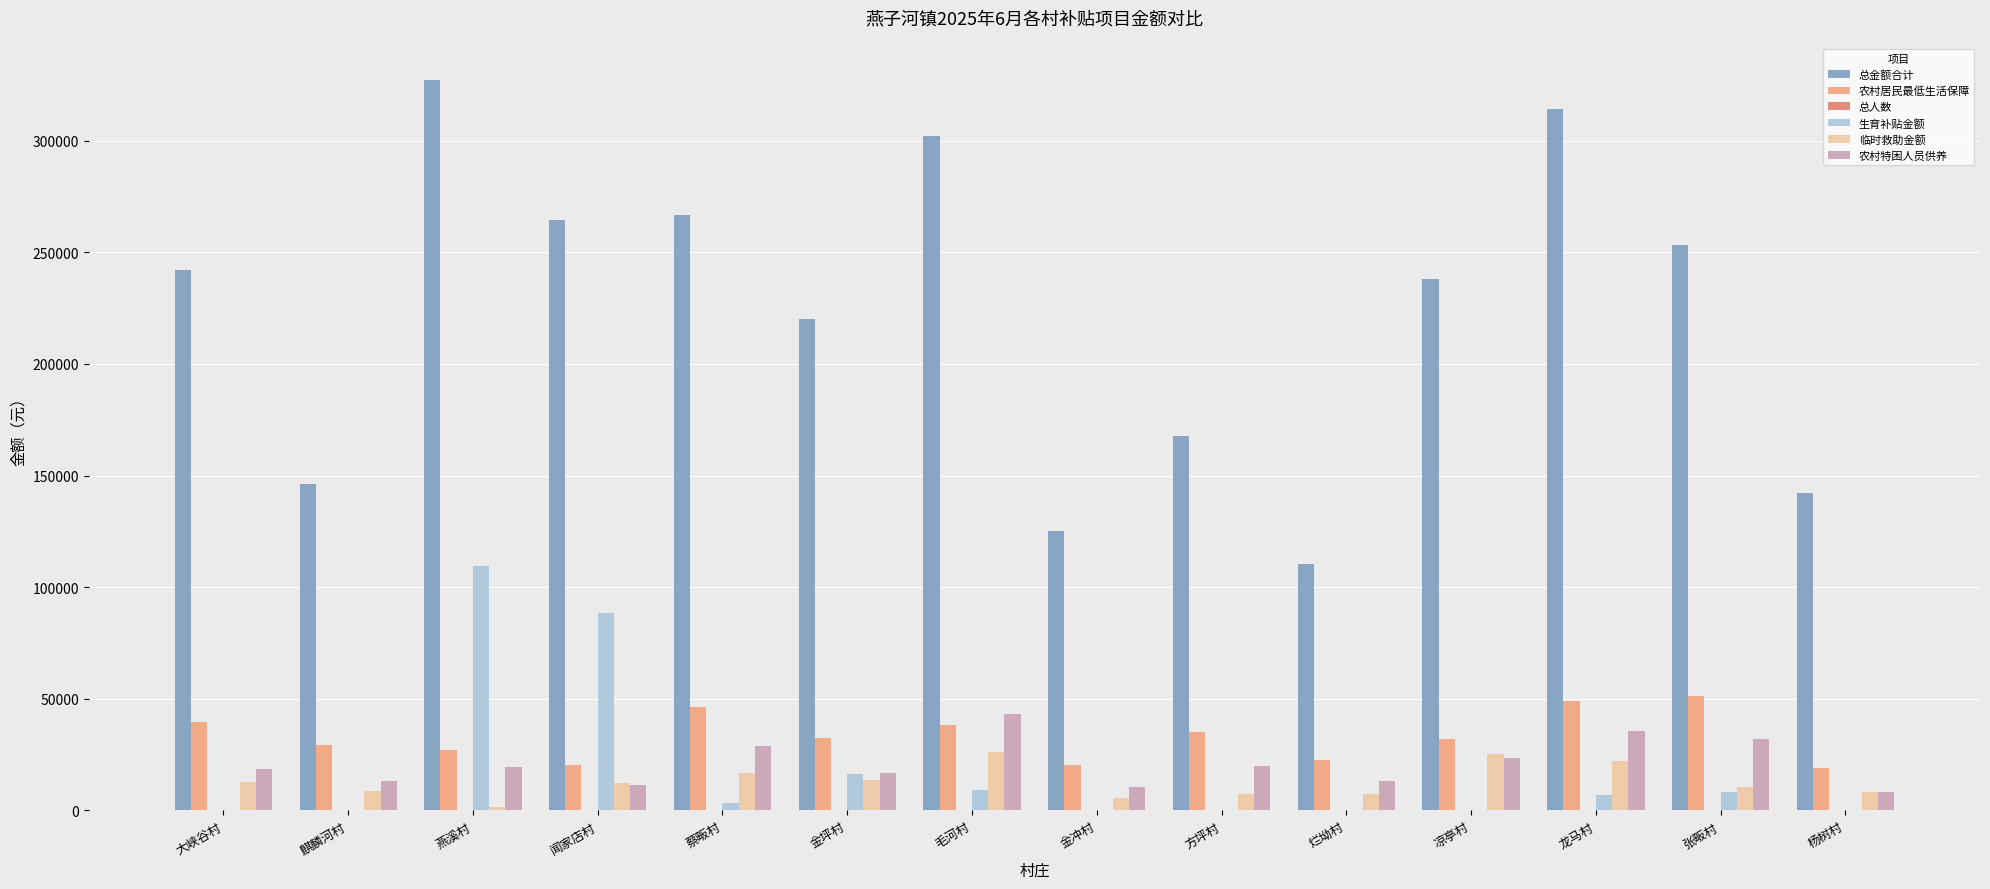

What is the sum of all 农村特困人员供养 values?

294332.0